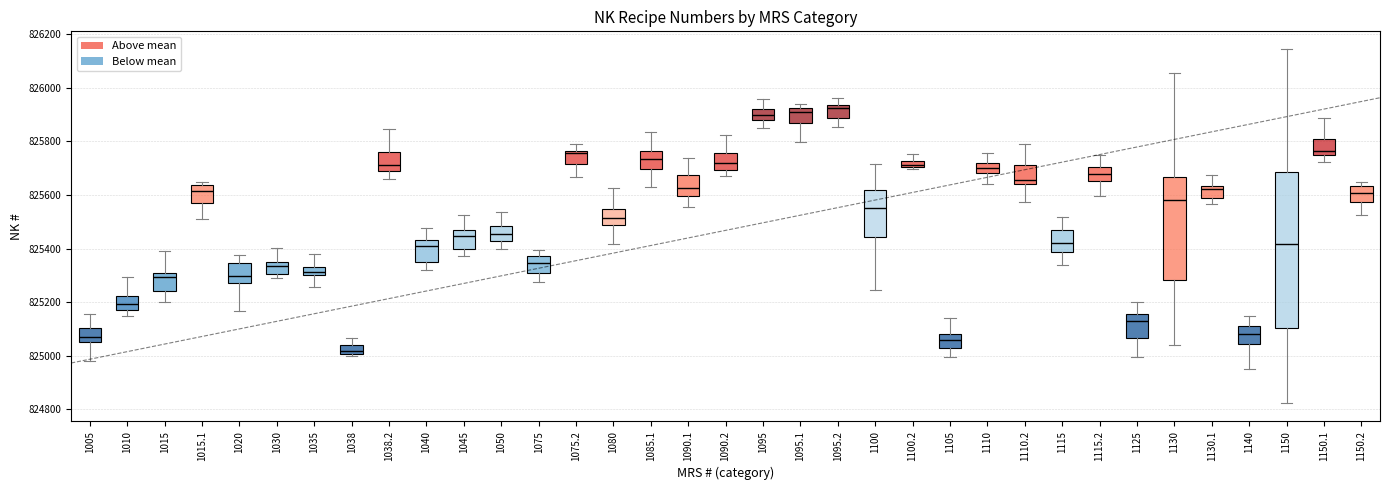

Where is the lower edge of the box at x = 1020 on the y-axis? The values are not printed on the chart, so give them approximately, as read against the axis.

825280